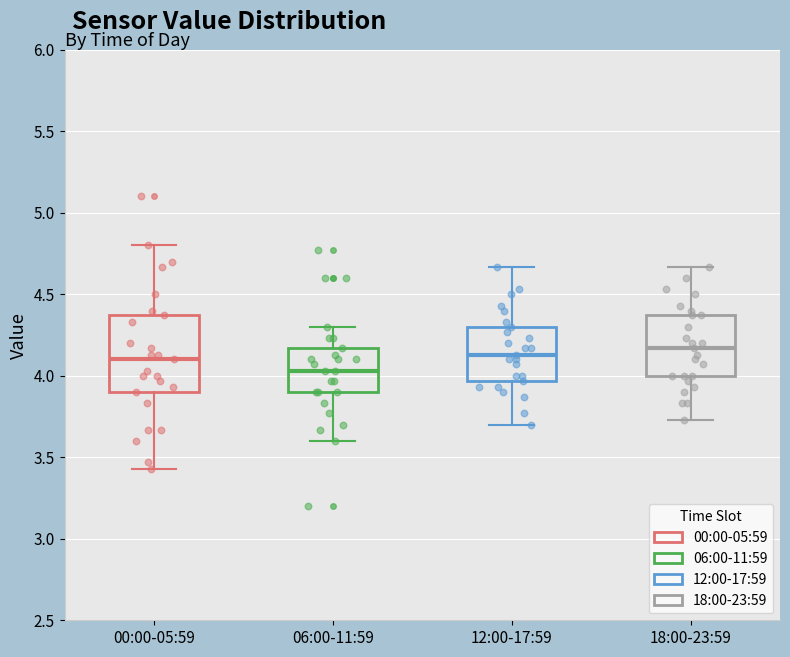

Reading left to right, transcribe this box plot: for each box, give where its median line is, the range the box spans, and where its two whiskers end, as read against the y-axis. The values are not printed on the chart, so give them approximately, as read against the axis.

00:00-05:59: median 4.10, box 3.90 to 4.35, whiskers 3.45 to 4.80
06:00-11:59: median 4.05, box 3.90 to 4.15, whiskers 3.60 to 4.30
12:00-17:59: median 4.15, box 3.95 to 4.30, whiskers 3.70 to 4.65
18:00-23:59: median 4.15, box 4.00 to 4.35, whiskers 3.75 to 4.65